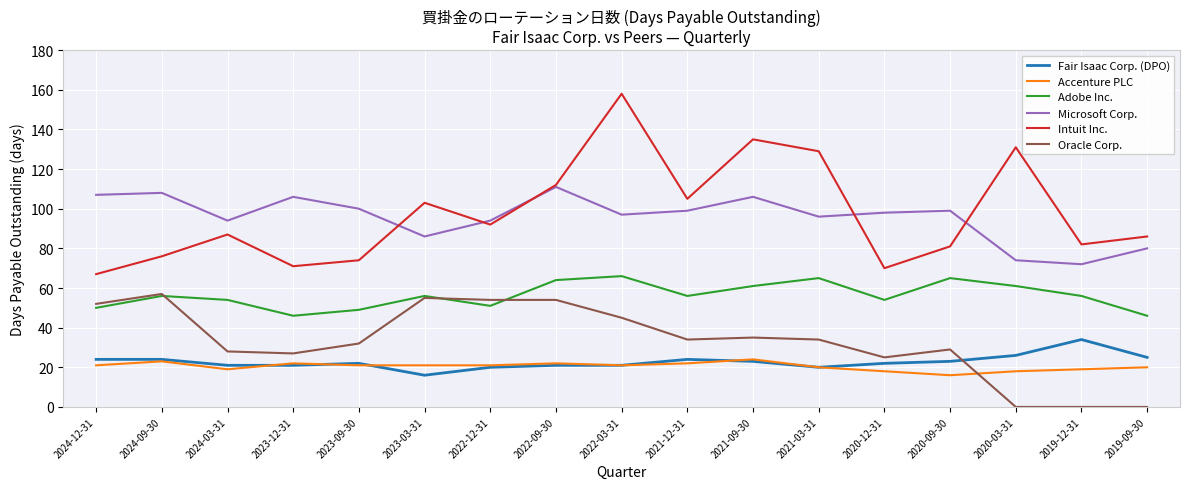

List the series in order of their peak value, lowest first.

Accenture PLC, Fair Isaac Corp. (DPO), Oracle Corp., Adobe Inc., Microsoft Corp., Intuit Inc.